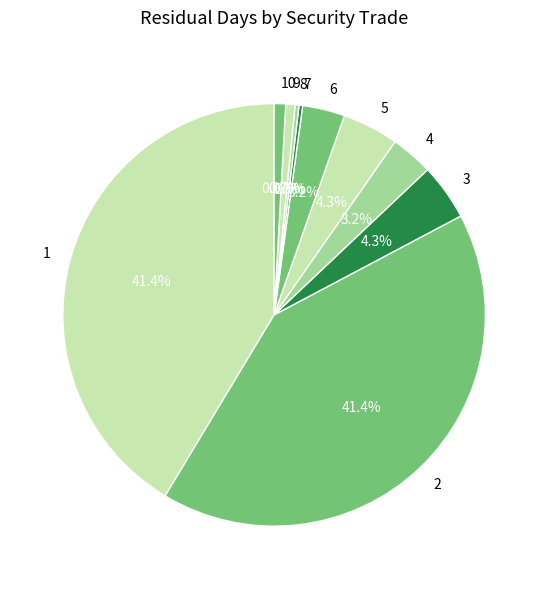

Which has a higher value, 9 or 5?

5